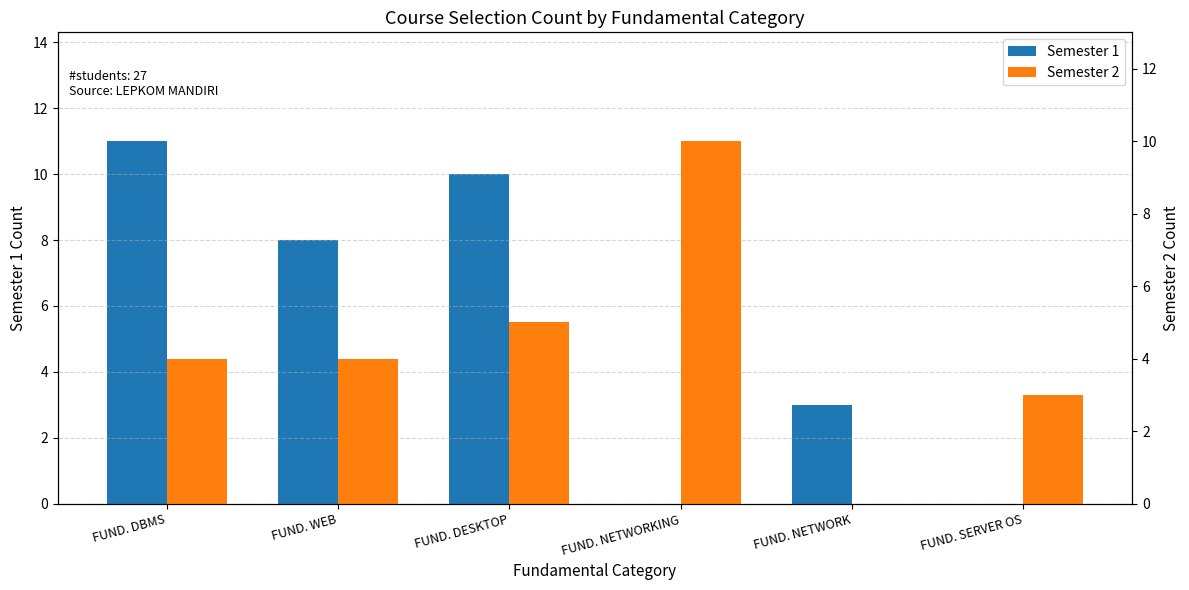

Is the value of Semester 2 at FUND. DESKTOP greater than the value of Semester 1 at FUND. DBMS?

No